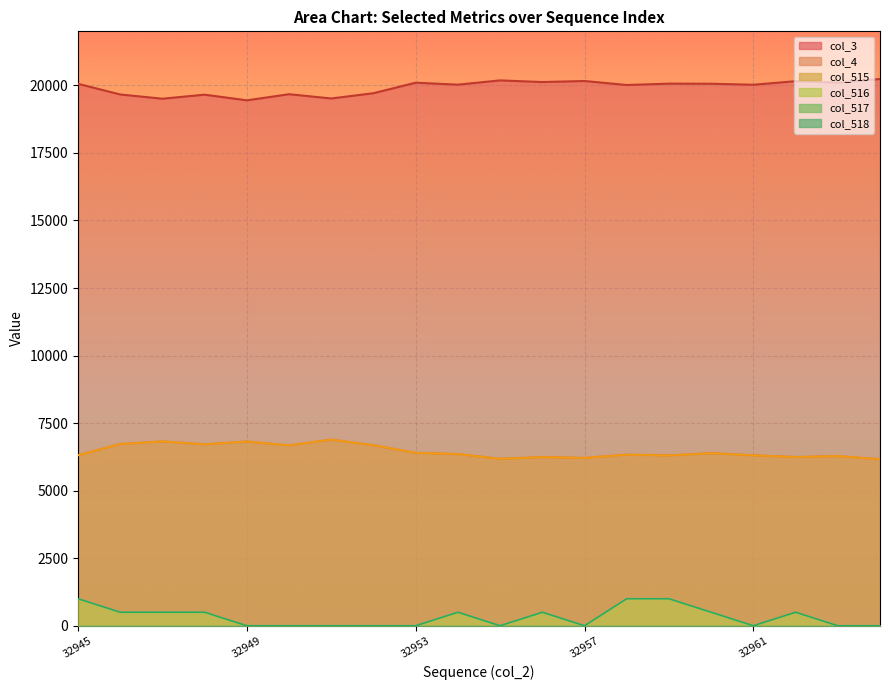

What is the sum of the col_518 values at 32962 and 32947?

39661